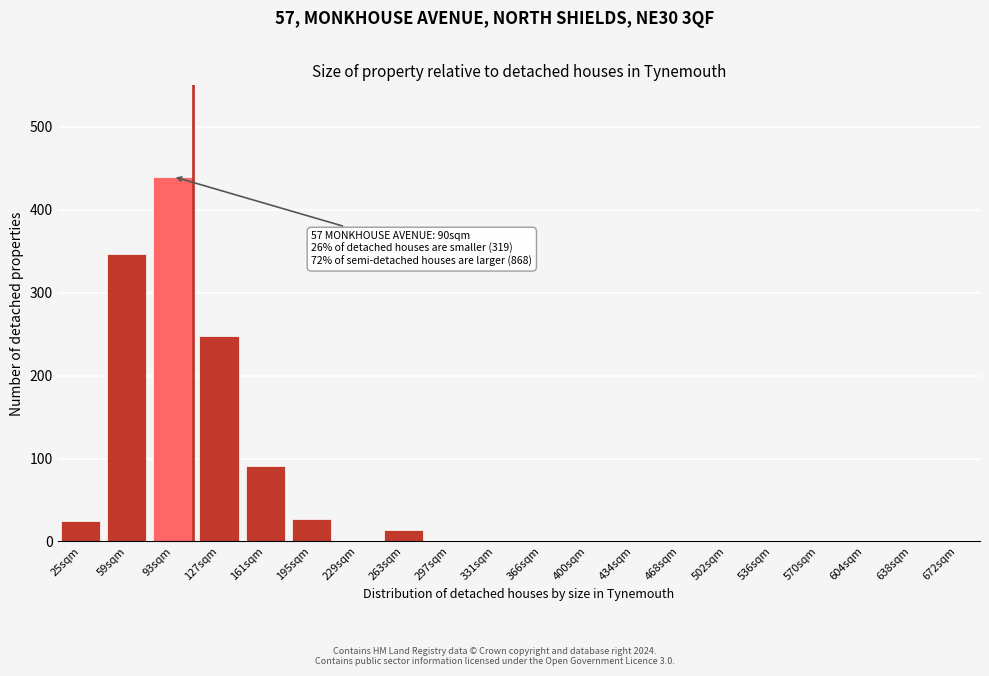

What is the change in value from 263sqm to 536sqm?

-14